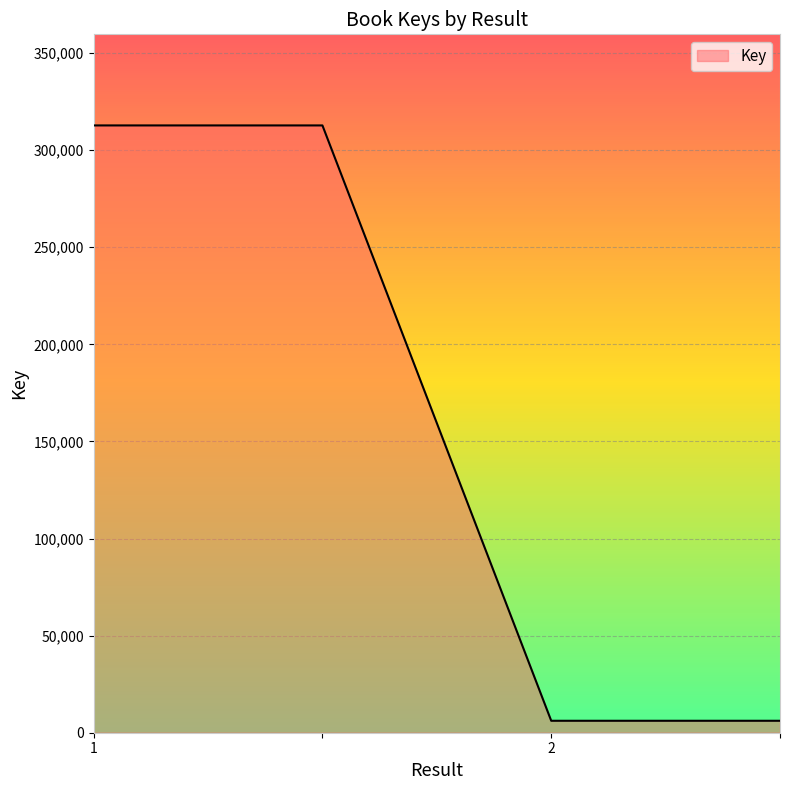

What is the greatest value displayed?

312739